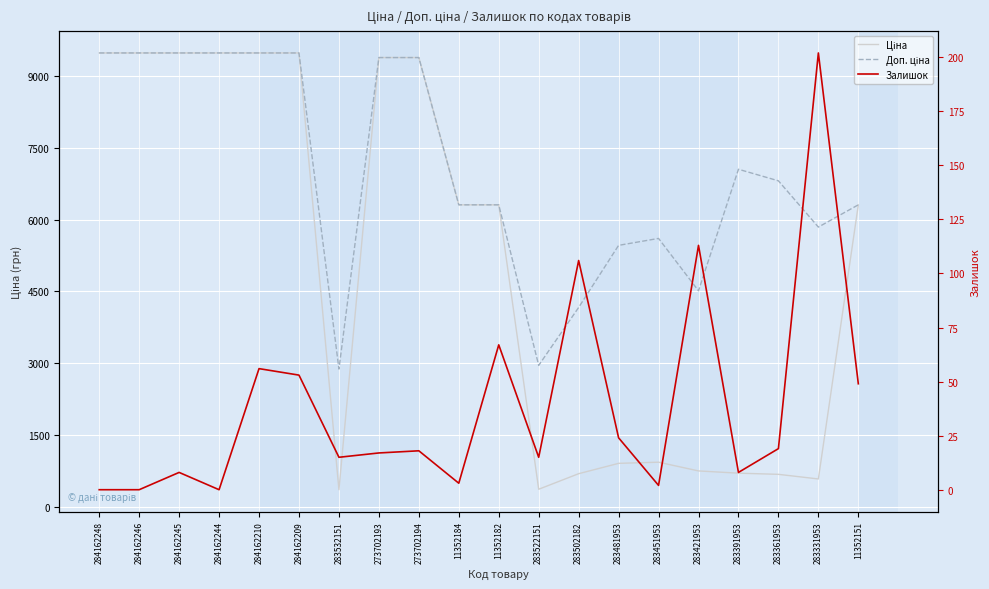

What is the value of the Доп. ціна point at the 5th from the left?

9480.1